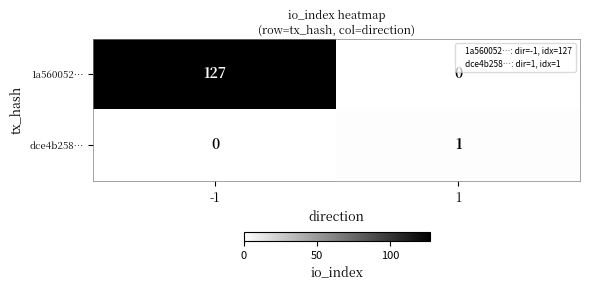

How many positive values does the dce4b258… series have?

1